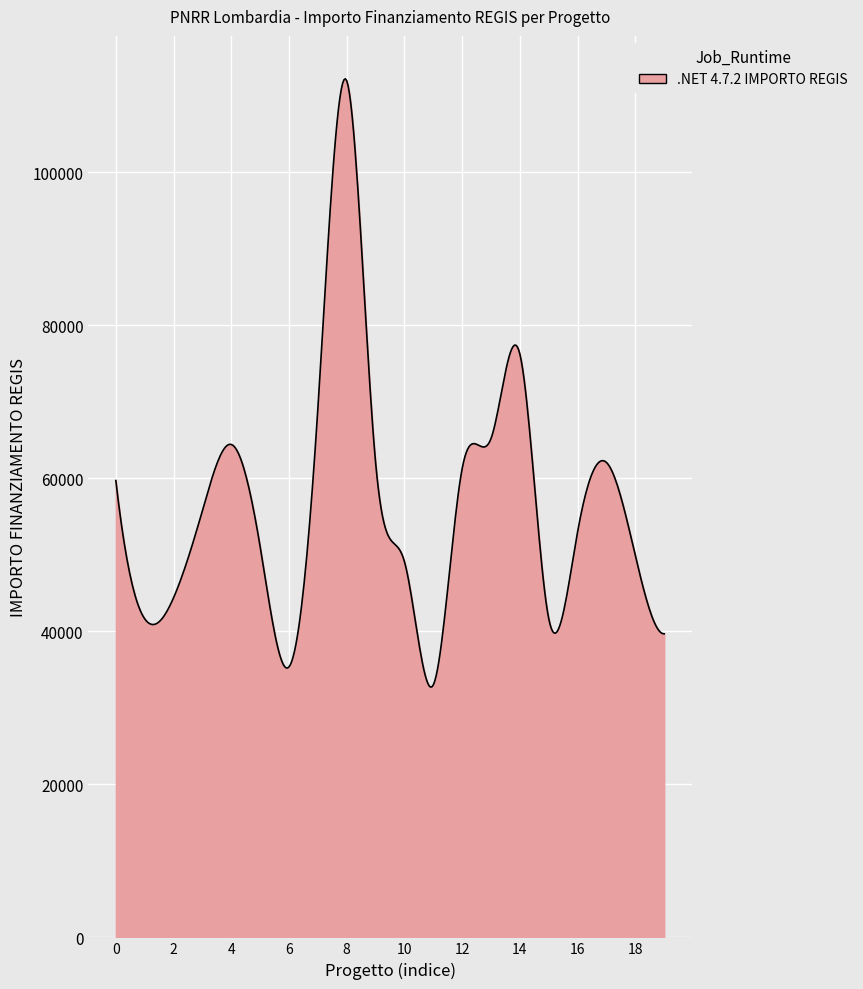

What is the minimum value shown in the chart?

32709.3